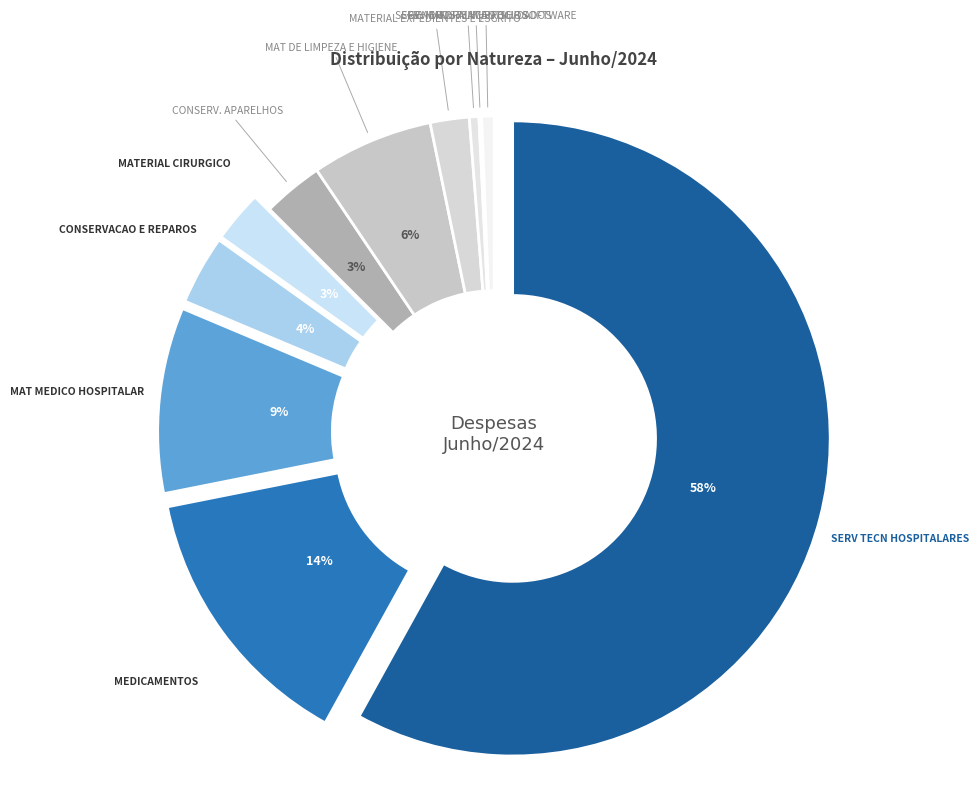

To the nearest percent, what percentage of the pie is MAT MEDICO HOSPITALAR?

9%